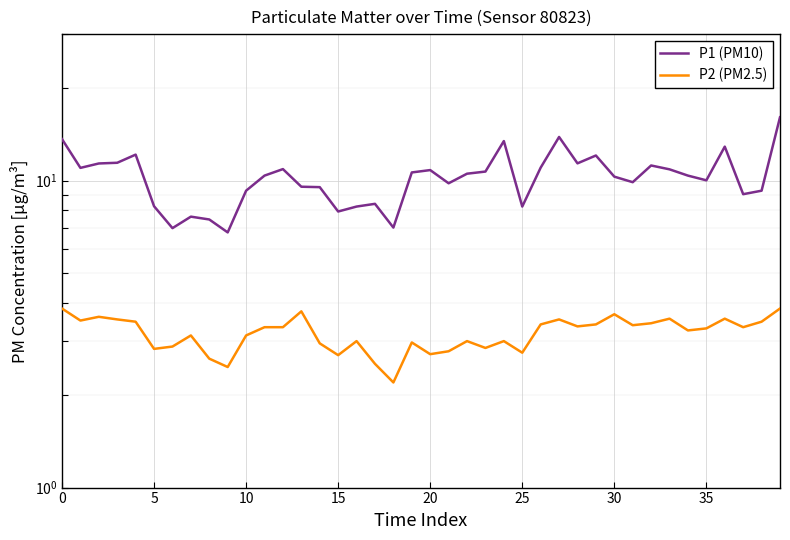

At which label does P1 (PM10) reach its peak?

39